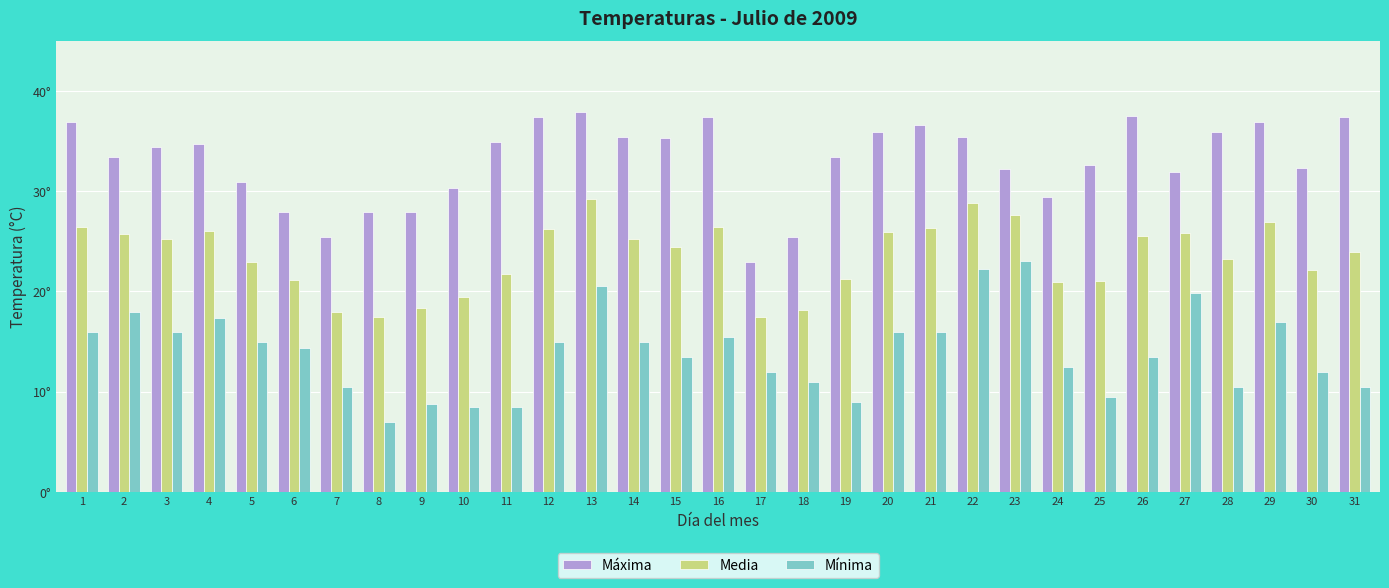

What is the average value of the Media series?

23.5